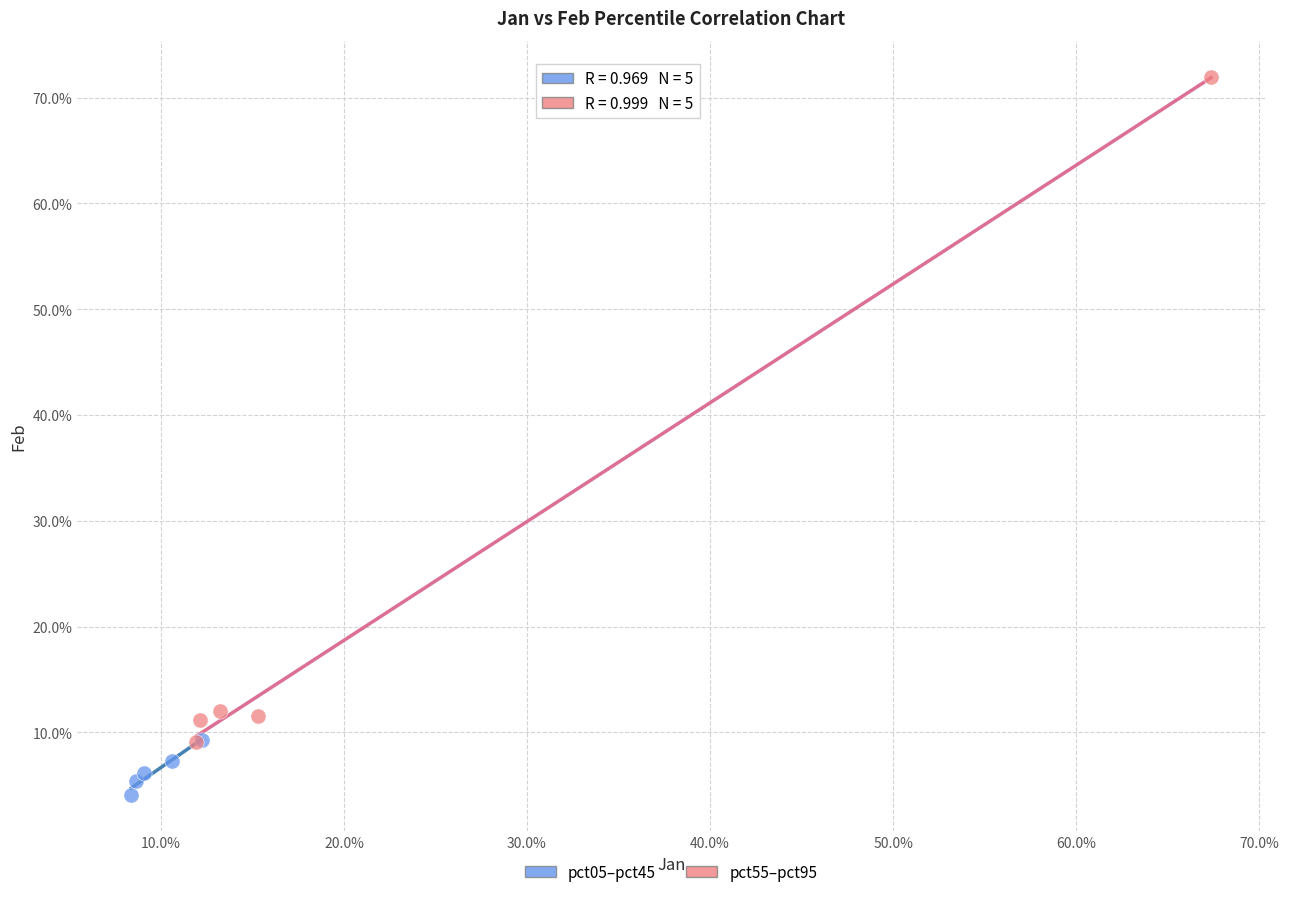

What are all the series names shown in the legend?

pct05–pct45, pct55–pct95